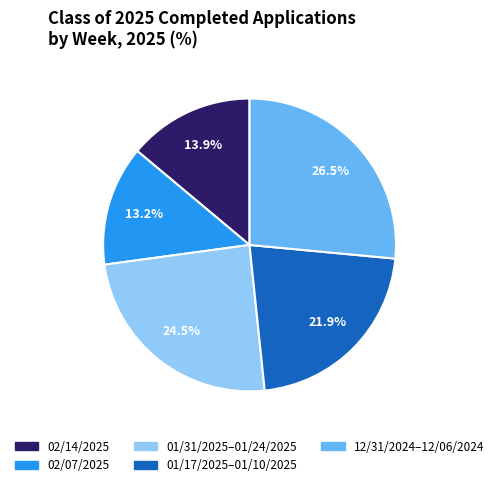

Is there any slice that represents more than half of the pie?

No